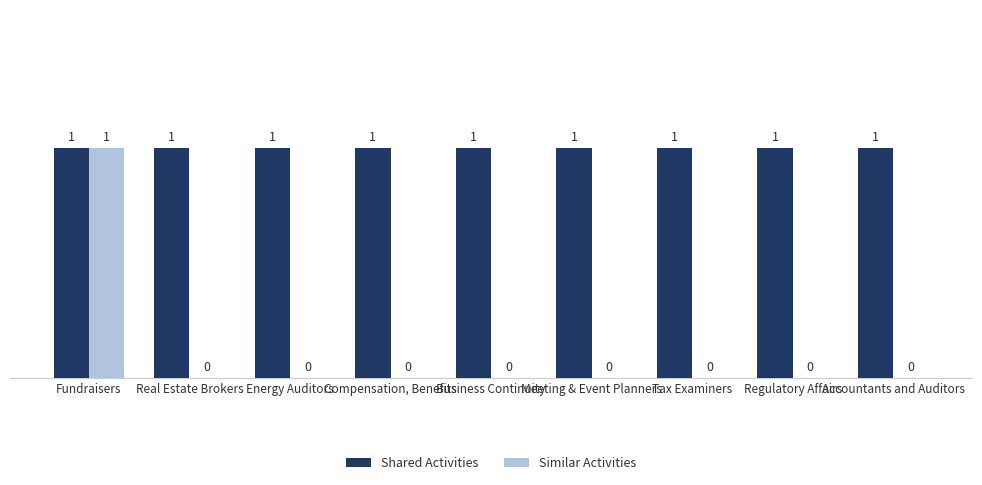

Count the number of categories in the chart.

9